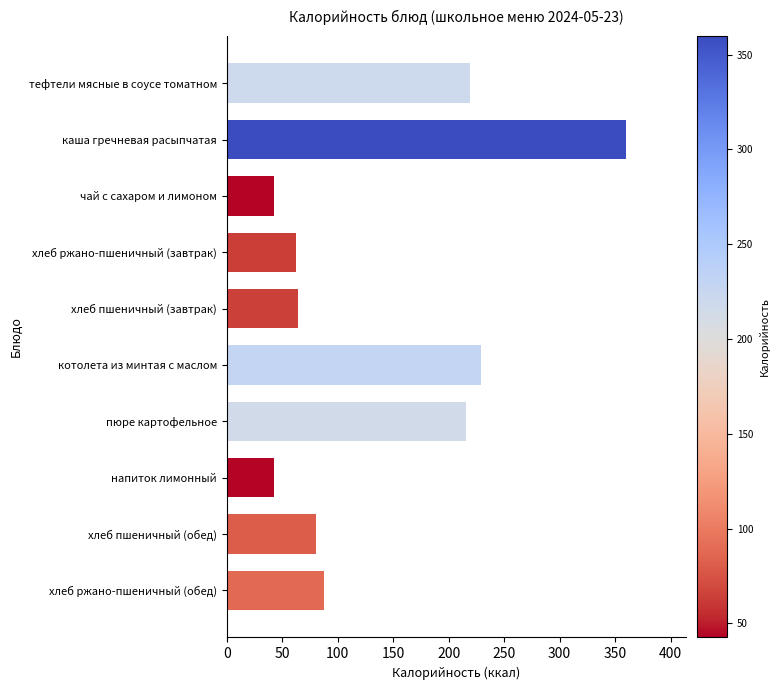

The chart shows a value of 42.6 at чай с сахаром и лимоном. True or false?

True